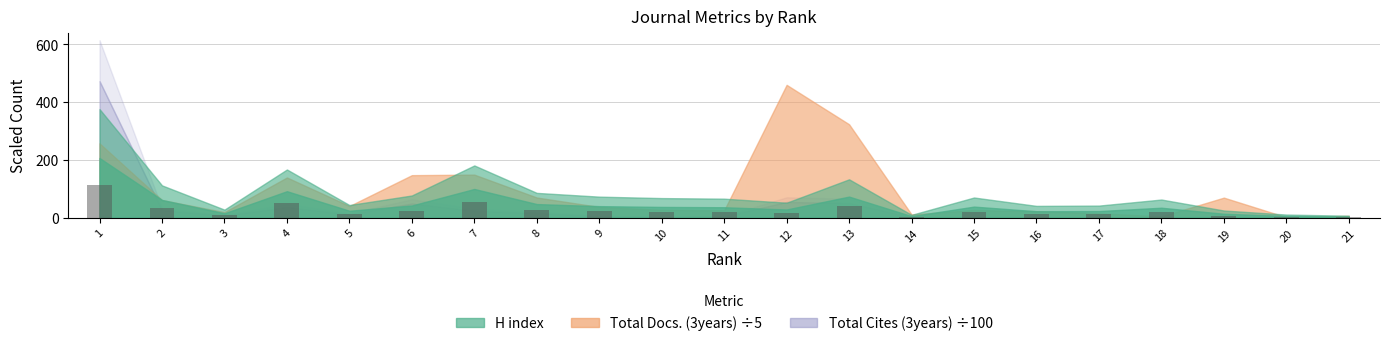

Between 4 and 16, which is larger?

4